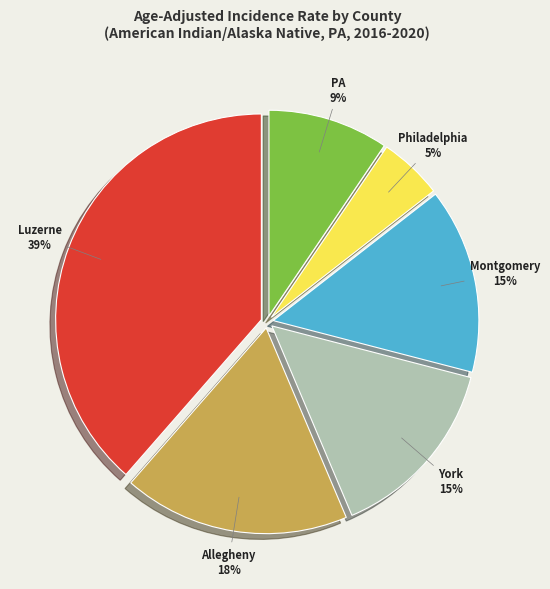

Is there a majority slice in this chart?

No